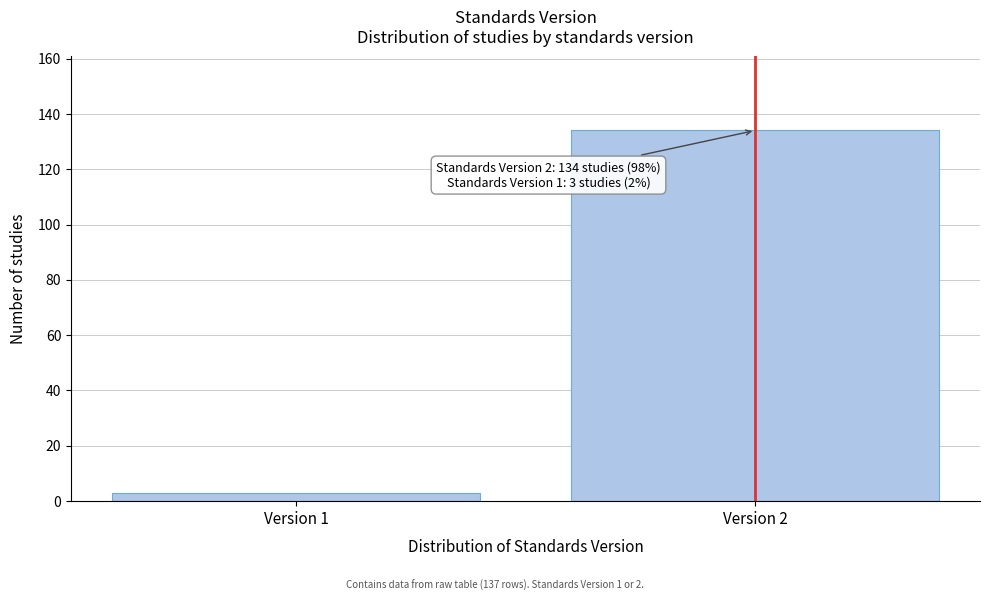

Reading left to right, transcribe all the data shown in this chart.

3	134